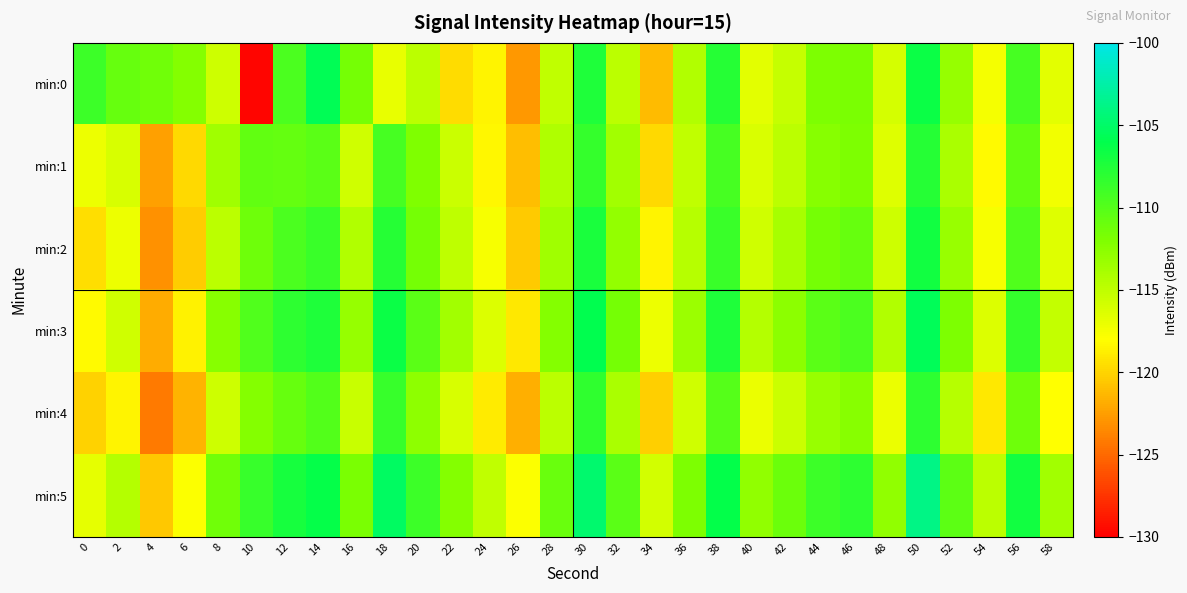

At which category is the sum across all series the highest?

50